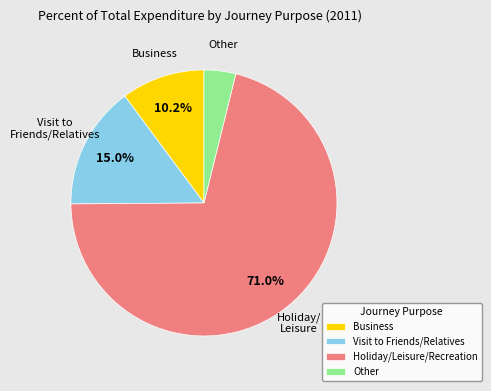

Do Business and Other together represent more than half of the pie?

No